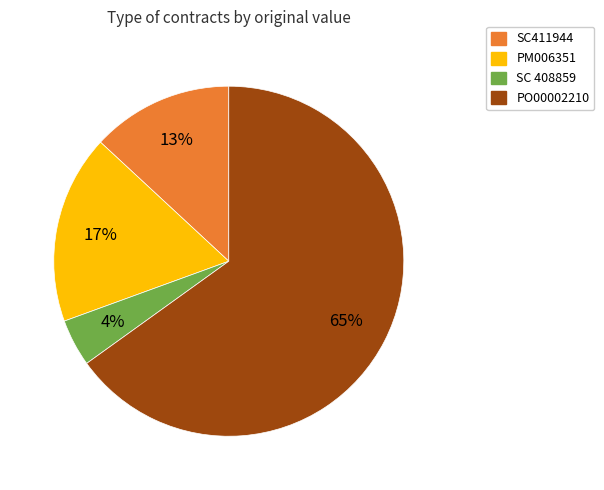

Does any single category account for the majority?

Yes